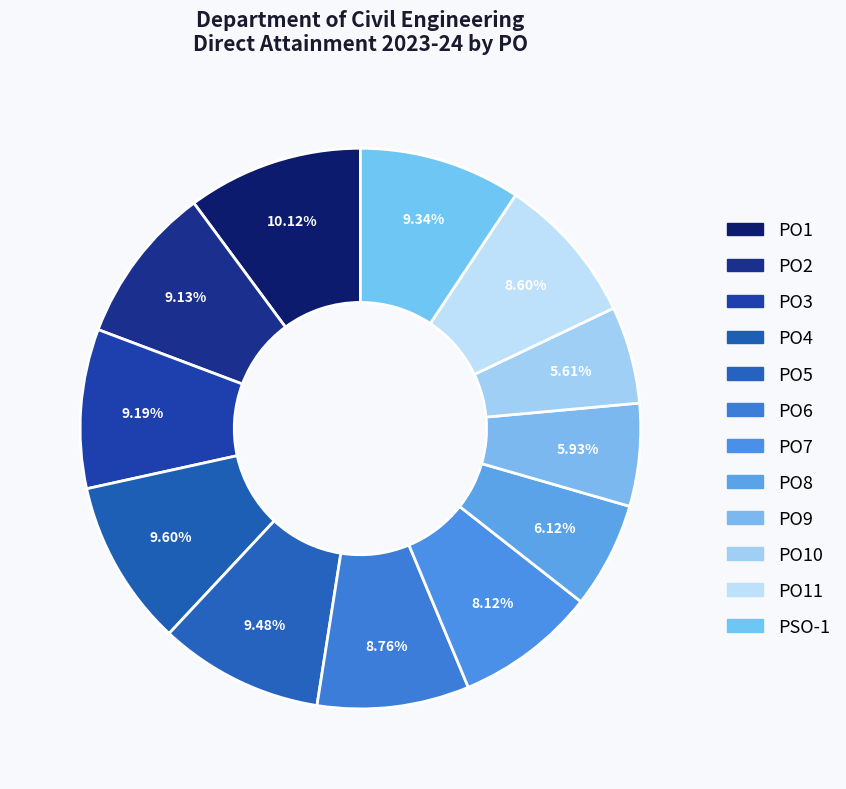

Which category has the smallest portion of the pie?

PO10